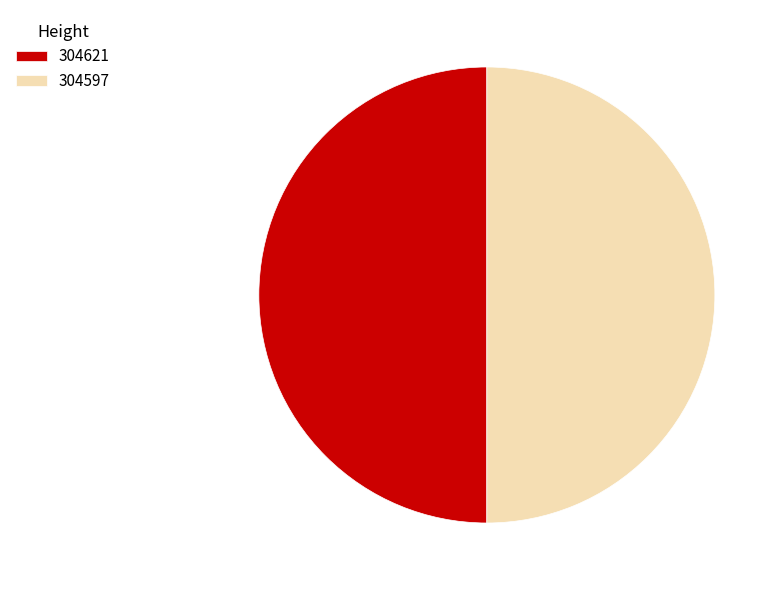

Approximately how many times larger is the value at 304597 compared to 304621?

1.0